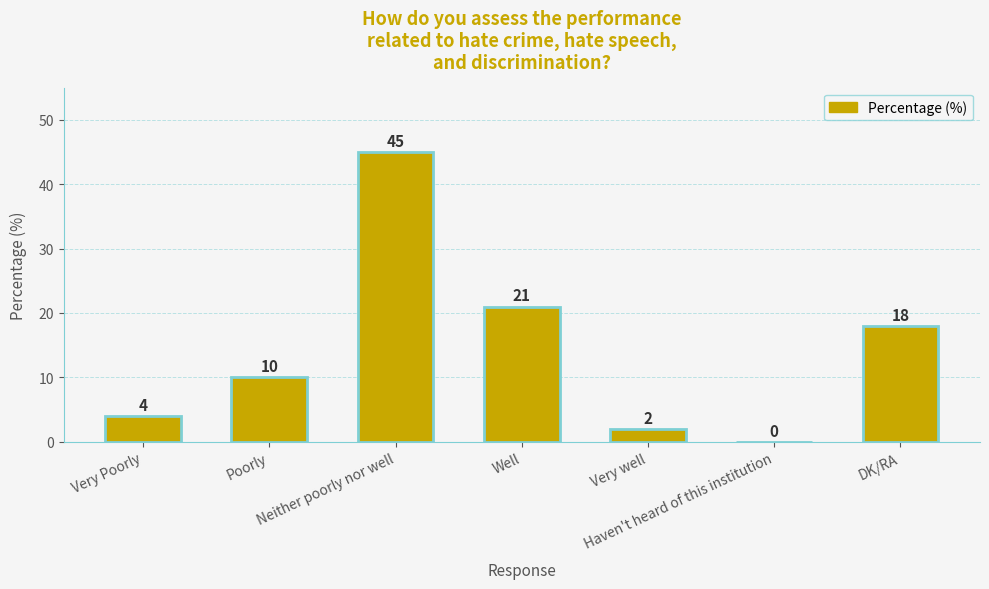

What is the sum of all values?

100